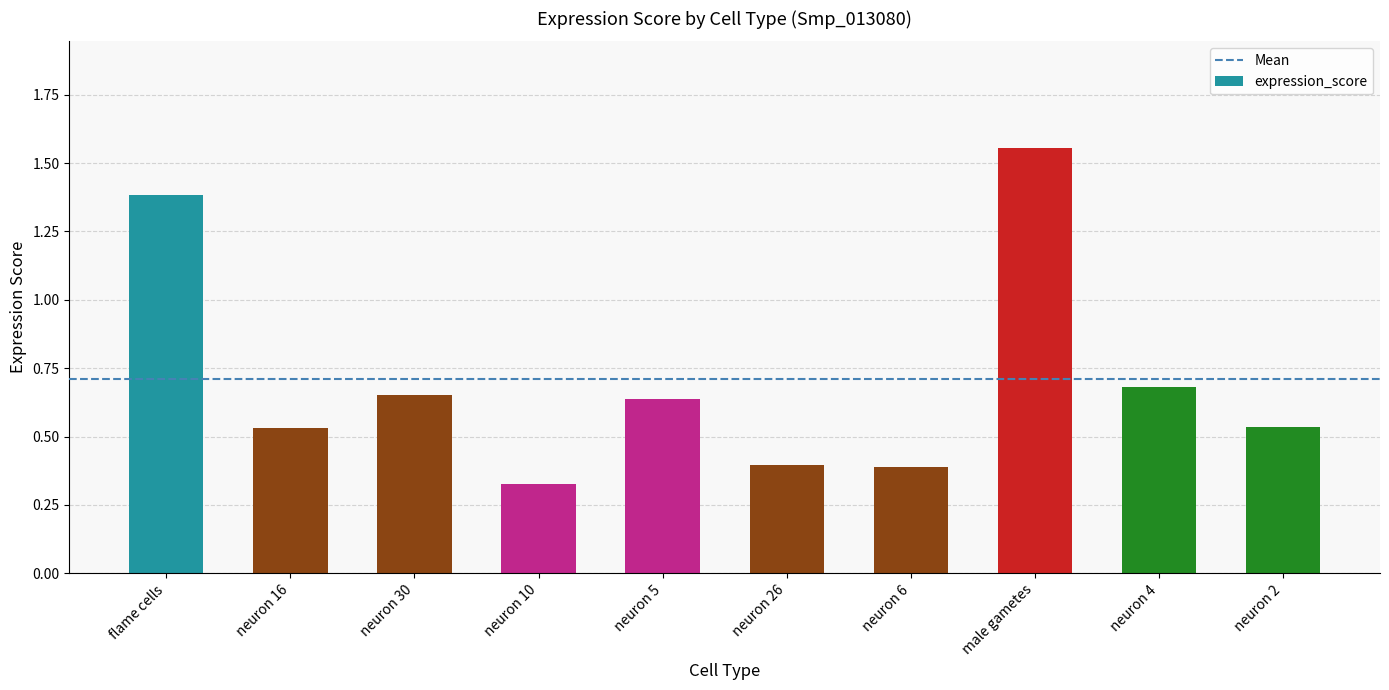

What position from the right is neuron 5?

6